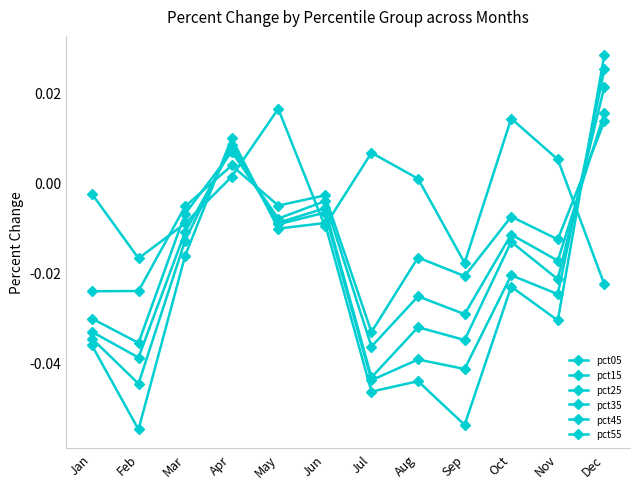

How many distinct data groups are displayed?

6